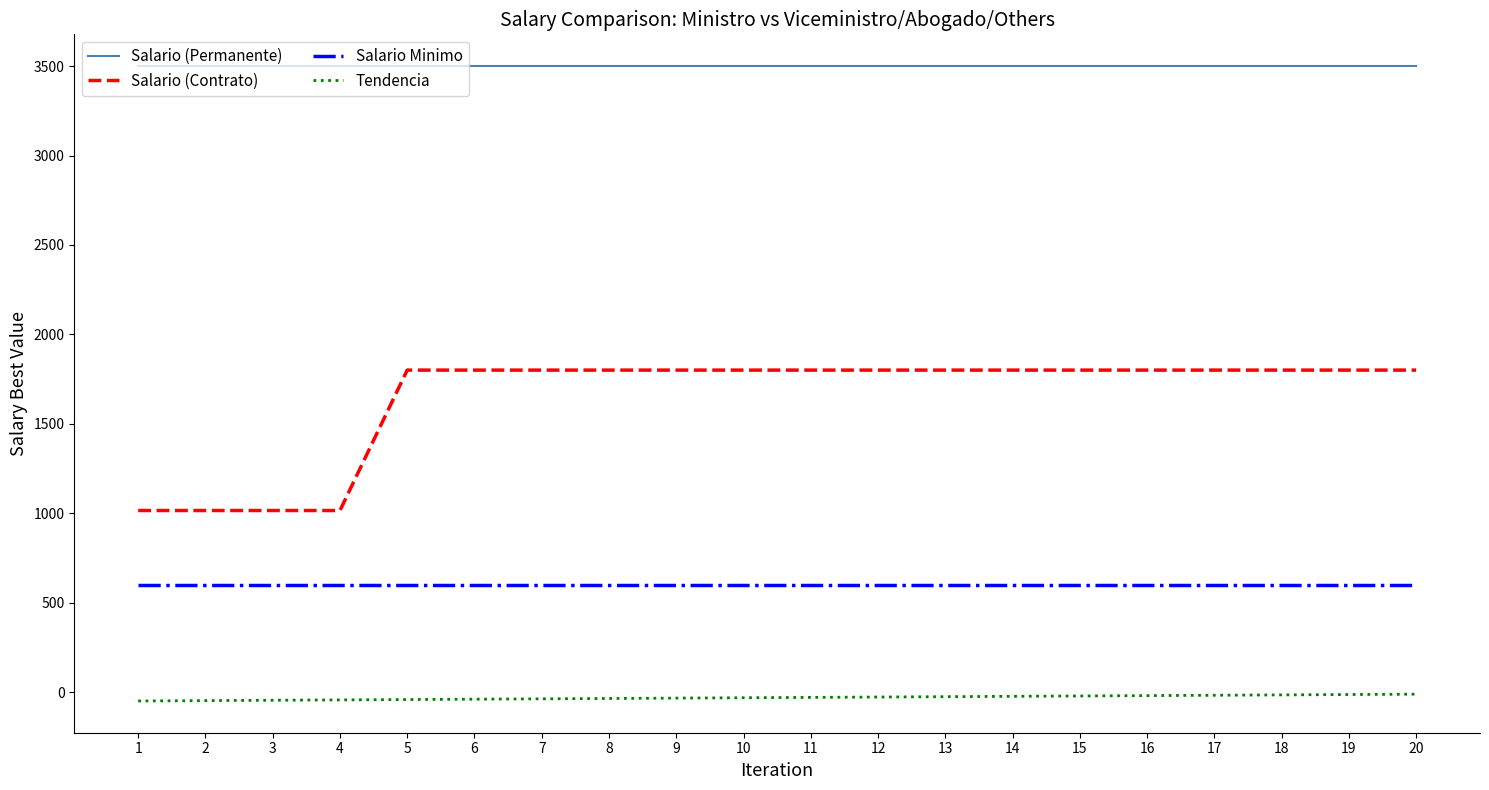

The Salario (Permanente) series shows 5221 at 17. True or false?

False